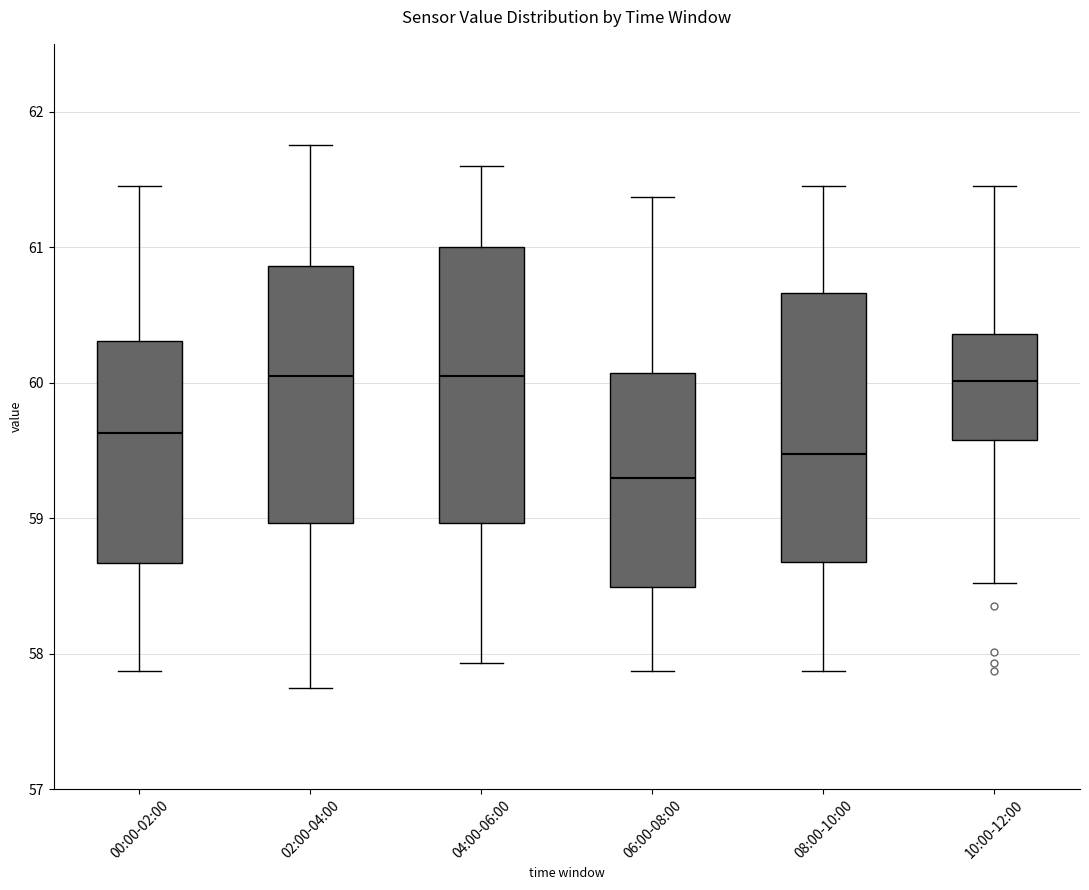

Reading left to right, transcribe this box plot: for each box, give where its median line is, the range the box spans, and where its two whiskers end, as read against the y-axis. The values are not printed on the chart, so give them approximately, as read against the axis.

00:00-02:00: median 59.6, box 58.7 to 60.3, whiskers 57.9 to 61.5
02:00-04:00: median 60.1, box 59.0 to 60.9, whiskers 57.8 to 61.8
04:00-06:00: median 60.1, box 59.0 to 61.0, whiskers 57.9 to 61.6
06:00-08:00: median 59.3, box 58.5 to 60.1, whiskers 57.9 to 61.4
08:00-10:00: median 59.5, box 58.7 to 60.7, whiskers 57.9 to 61.5
10:00-12:00: median 60.0, box 59.6 to 60.4, whiskers 58.5 to 61.5